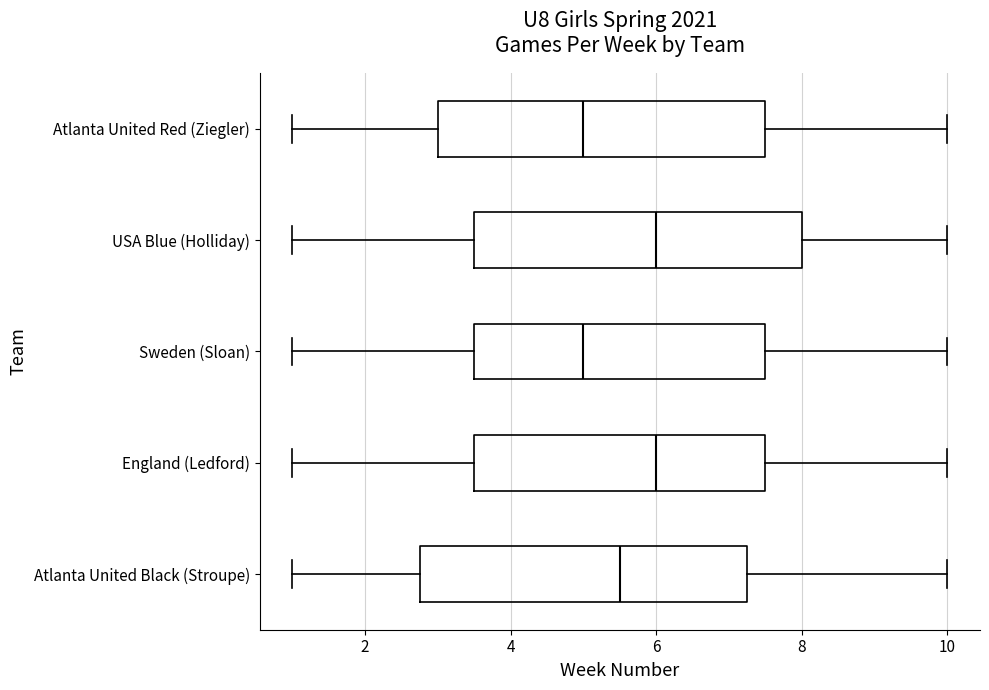

Where does the median line of the box for England (Ledford) sit on the x-axis? The values are not printed on the chart, so give them approximately, as read against the axis.

6.0